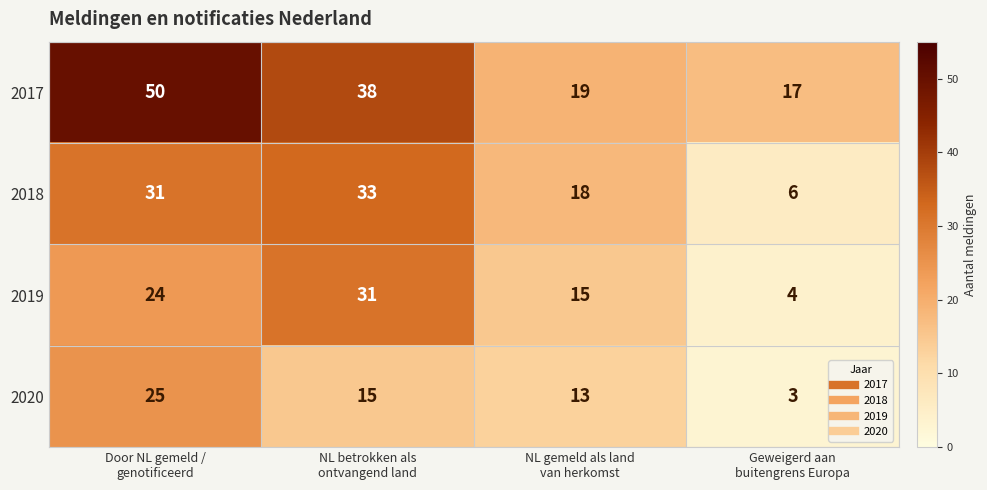

Rank the series at Geweigerd aan
buitengrens Europa from highest to lowest value.

2017, 2018, 2019, 2020